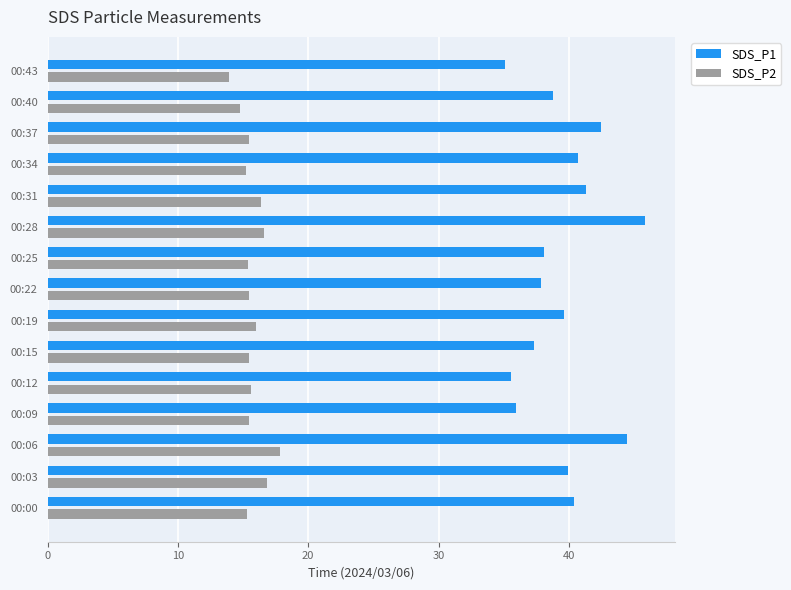

The value of SDS_P2 at 00:00 is 27.0. True or false?

False